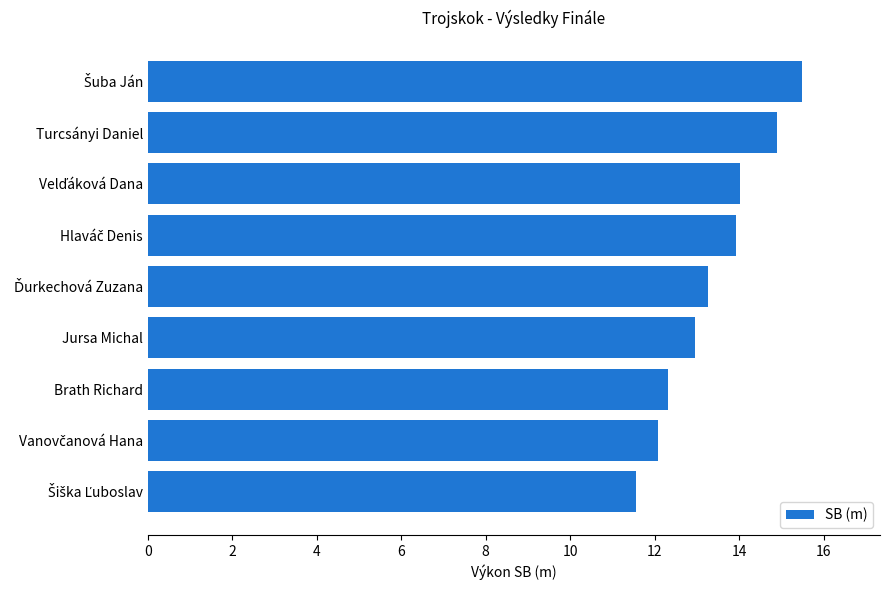

Reading top to bottom, list all the values displayed in this chart.

15.5	14.9	14.0	13.9	13.3	13.0	12.3	12.1	11.6